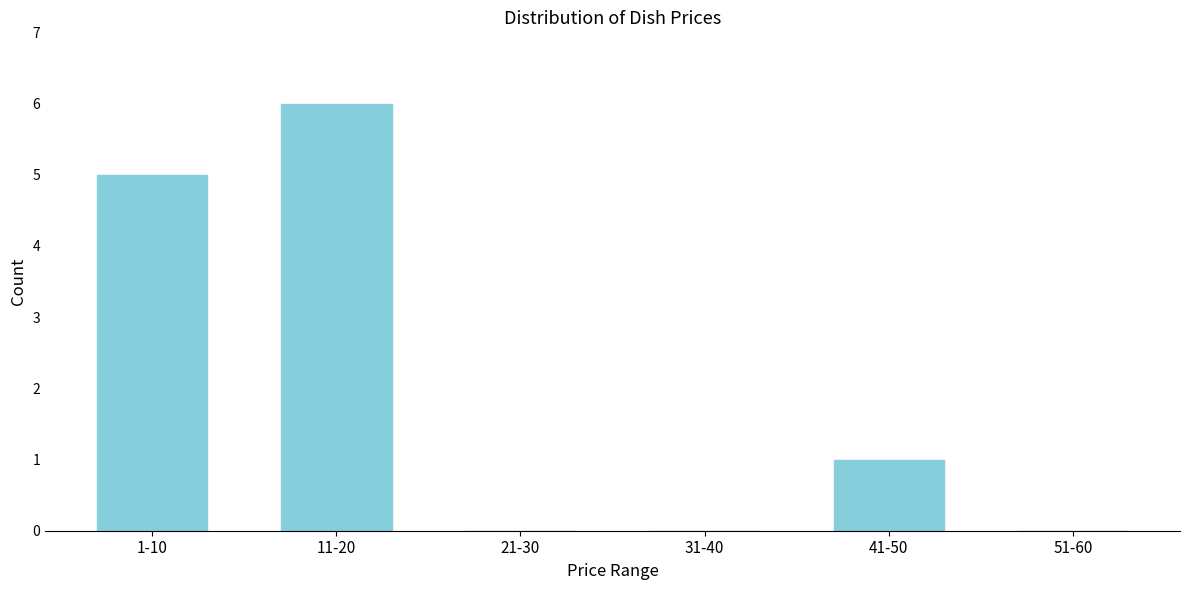

Reading left to right, what are all the values shown in this chart?

1-10=5	11-20=6	21-30=0	31-40=0	41-50=1	51-60=0